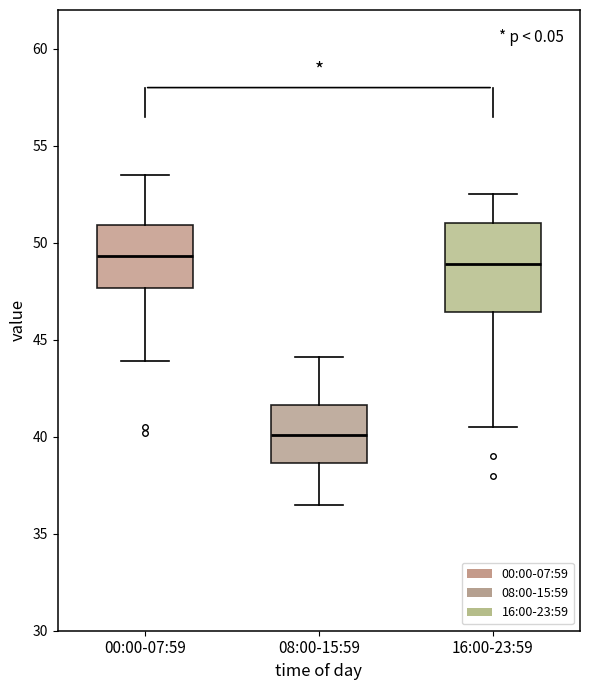

Which box is the tallest, from its lower edge to its upper edge?

16:00-23:59